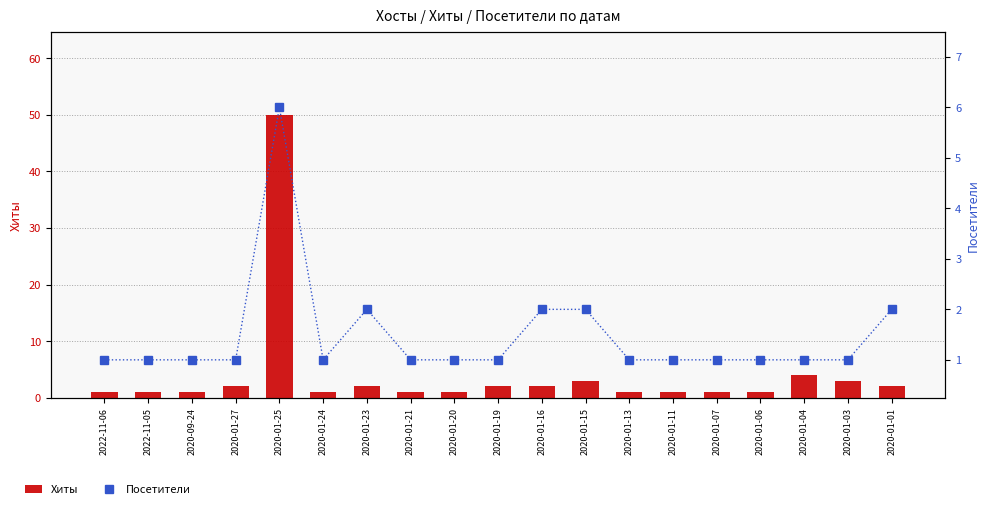

True or false: Хиты has a value of 1 at 2020-01-06.

True